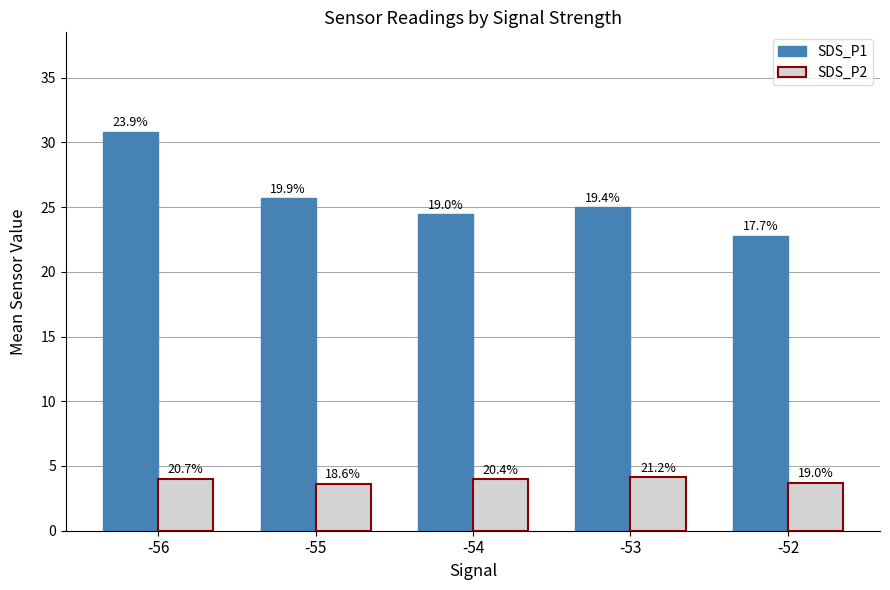

Reading right to left, transcribe all the data shown in this chart.

SDS_P1: -52=22.8	-53=25.0	-54=24.4	-55=25.7	-56=30.8
SDS_P2: -52=3.7	-53=4.1	-54=4.0	-55=3.6	-56=4.0